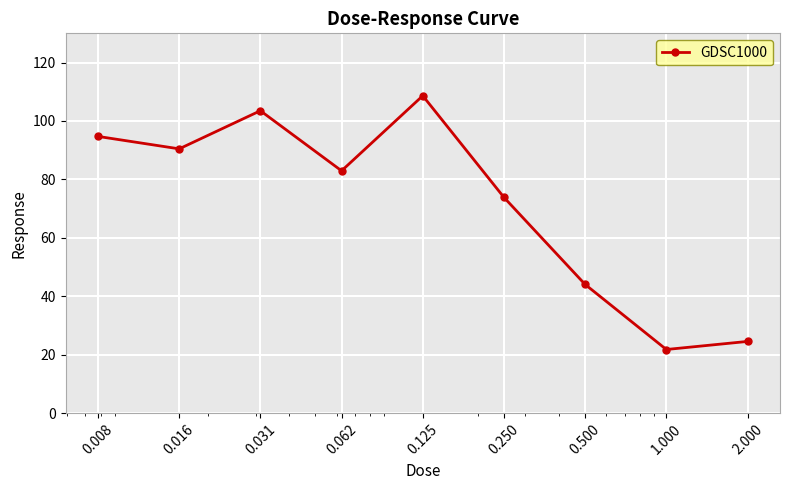

Reading left to right, what are all the values shown in this chart?

94.7	90.5	103.5	82.9	108.6	73.9	44.1	21.8	24.6